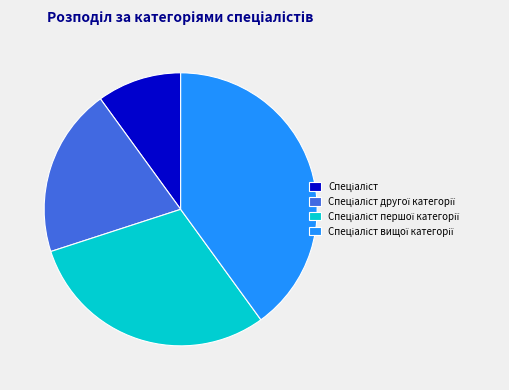

Does any single category account for the majority?

No